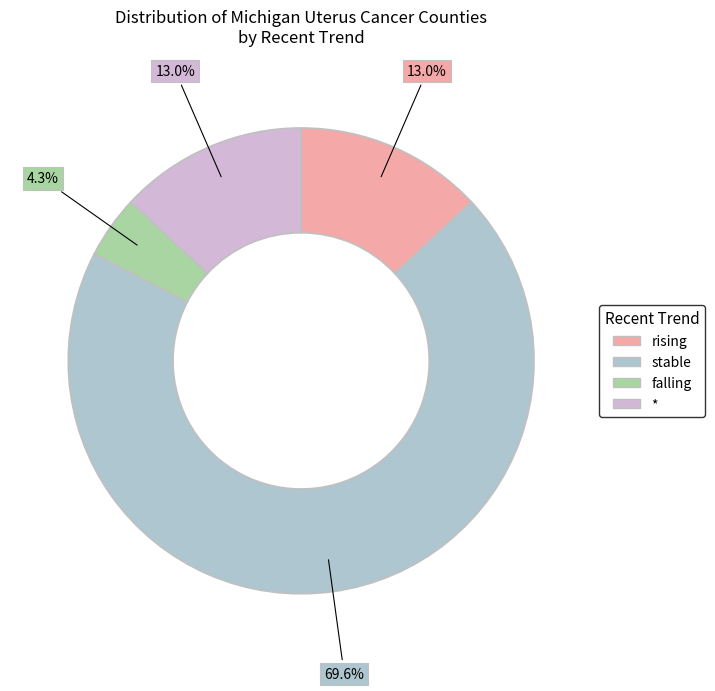

Between falling and stable, which is larger?

stable